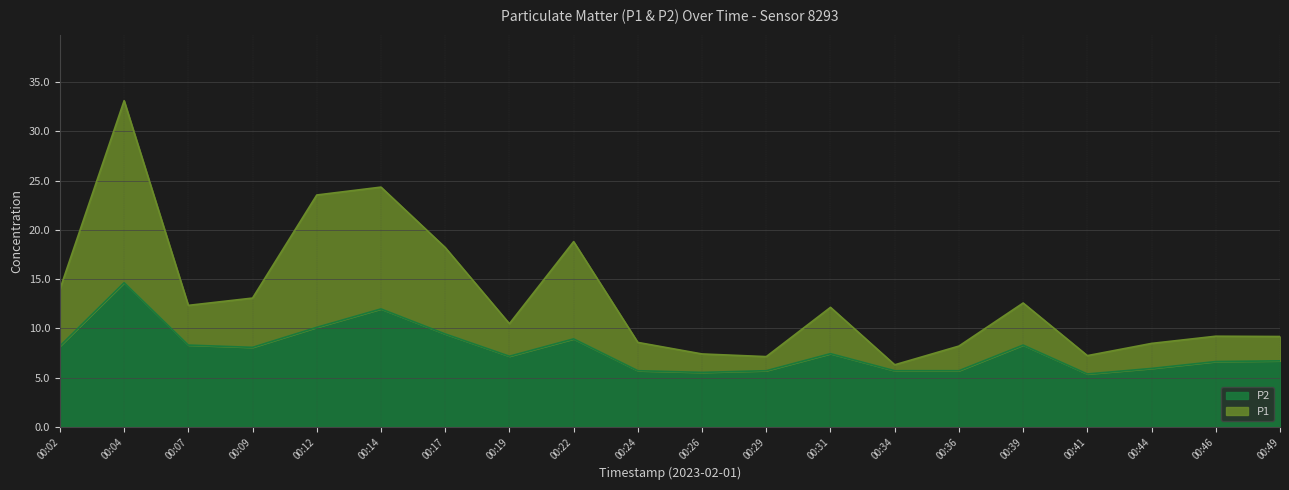

What is the sum of all P1 values?

264.2